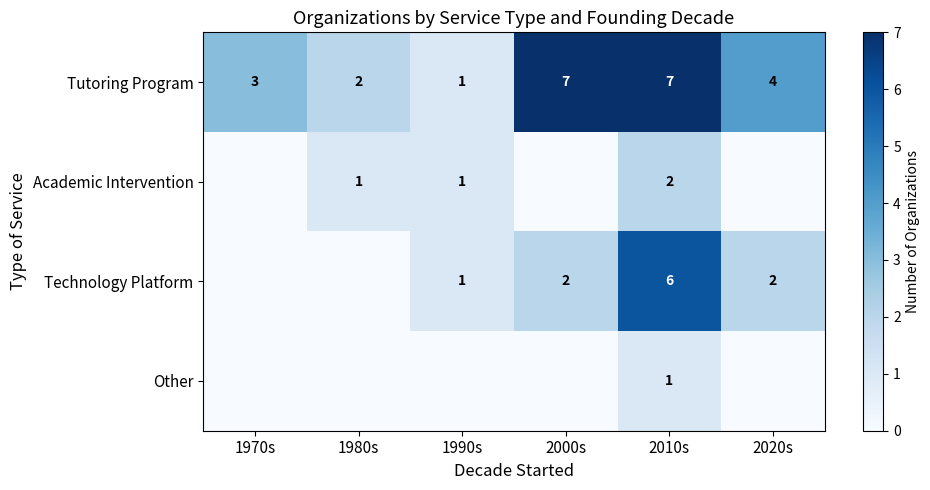

At how many categories does at least one series exceed 4?

2